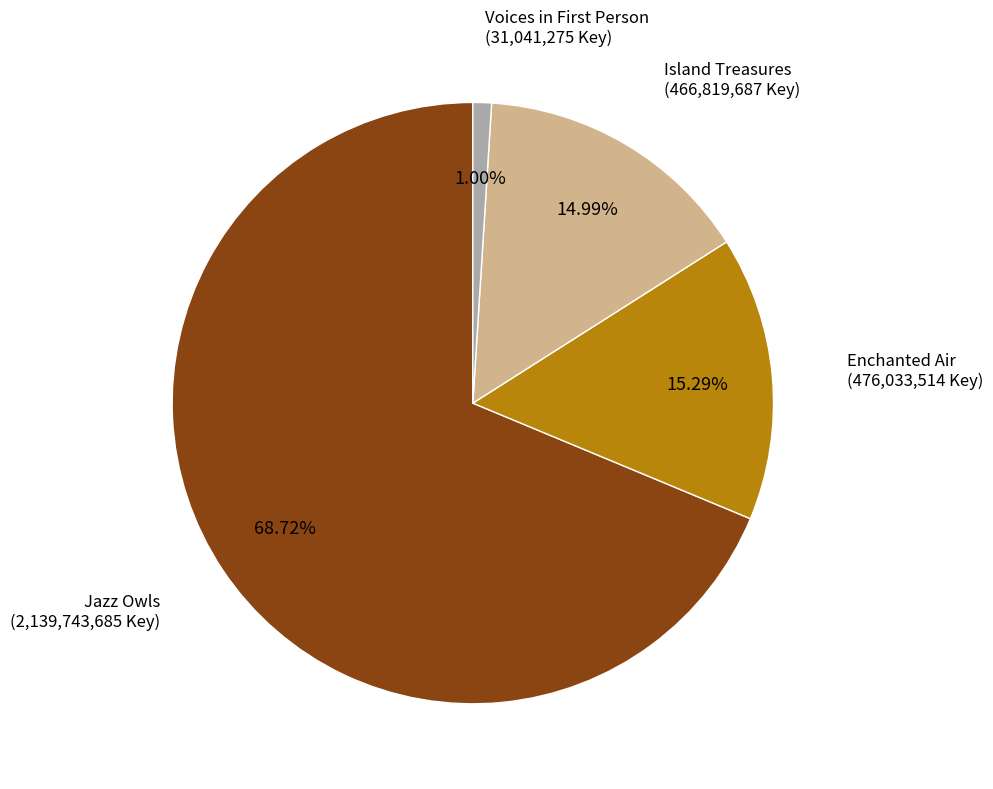

To the nearest percent, what portion does Jazz Owls represent?

69%